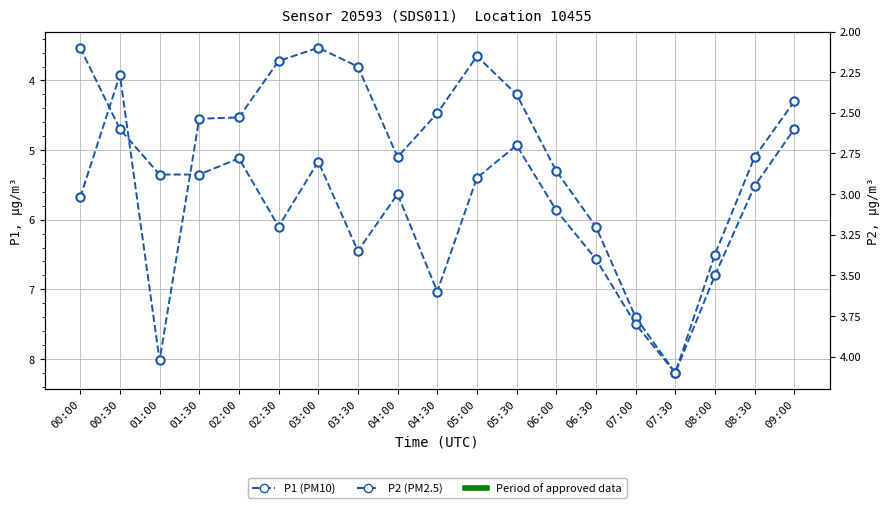

Between 03:30 and 05:30, which is larger?

05:30